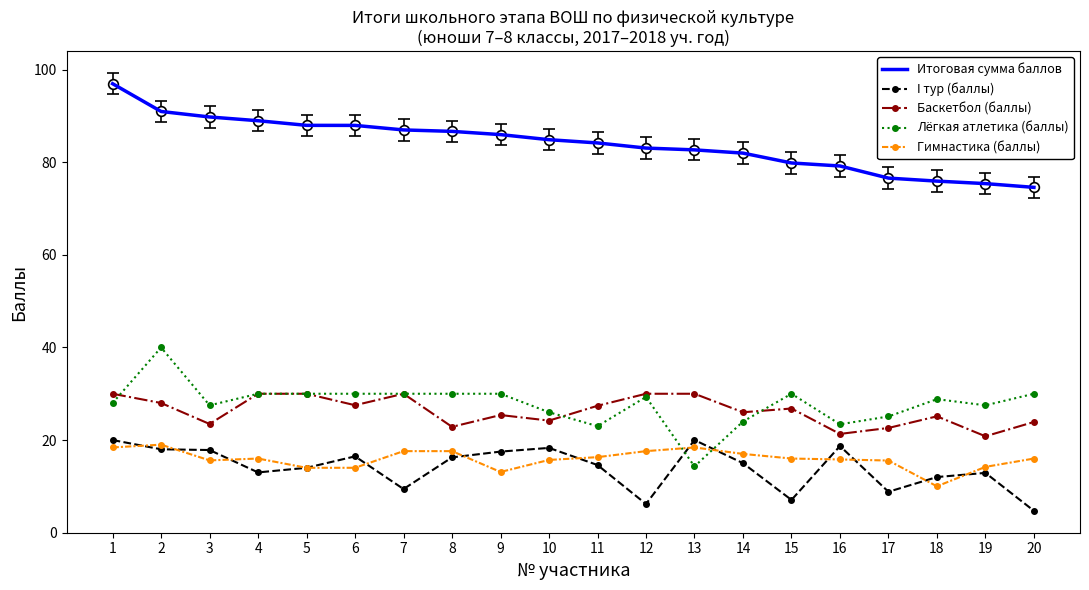

True or false: Гимнастика (баллы) has a value of 27.0 at 7.

False